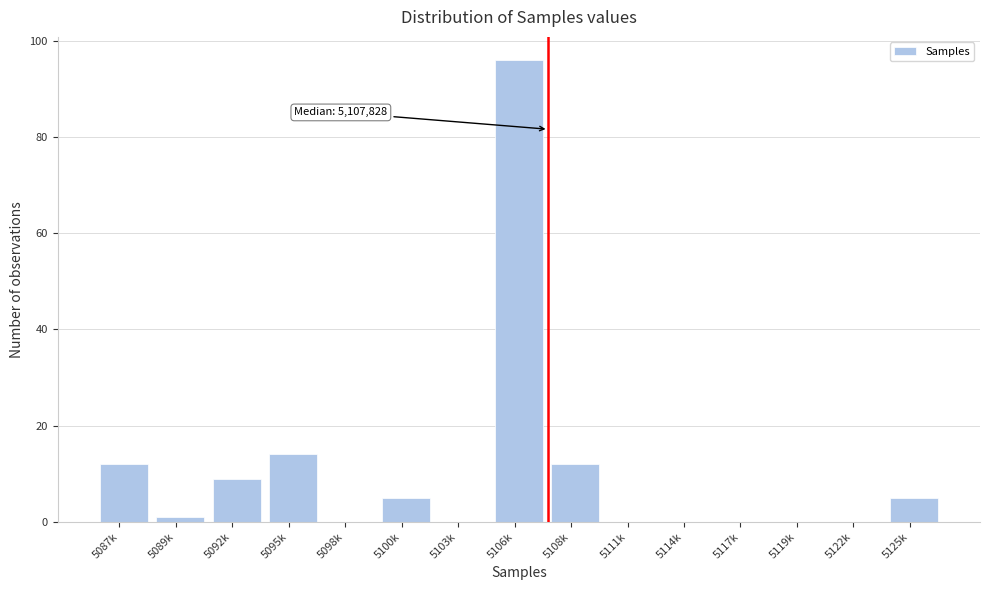

Reading right to left, transcribe all the data shown in this chart.

5125k=5	5122k=0	5119k=0	5117k=0	5114k=0	5111k=0	5108k=12	5106k=96	5103k=0	5100k=5	5098k=0	5095k=14	5092k=9	5089k=1	5087k=12